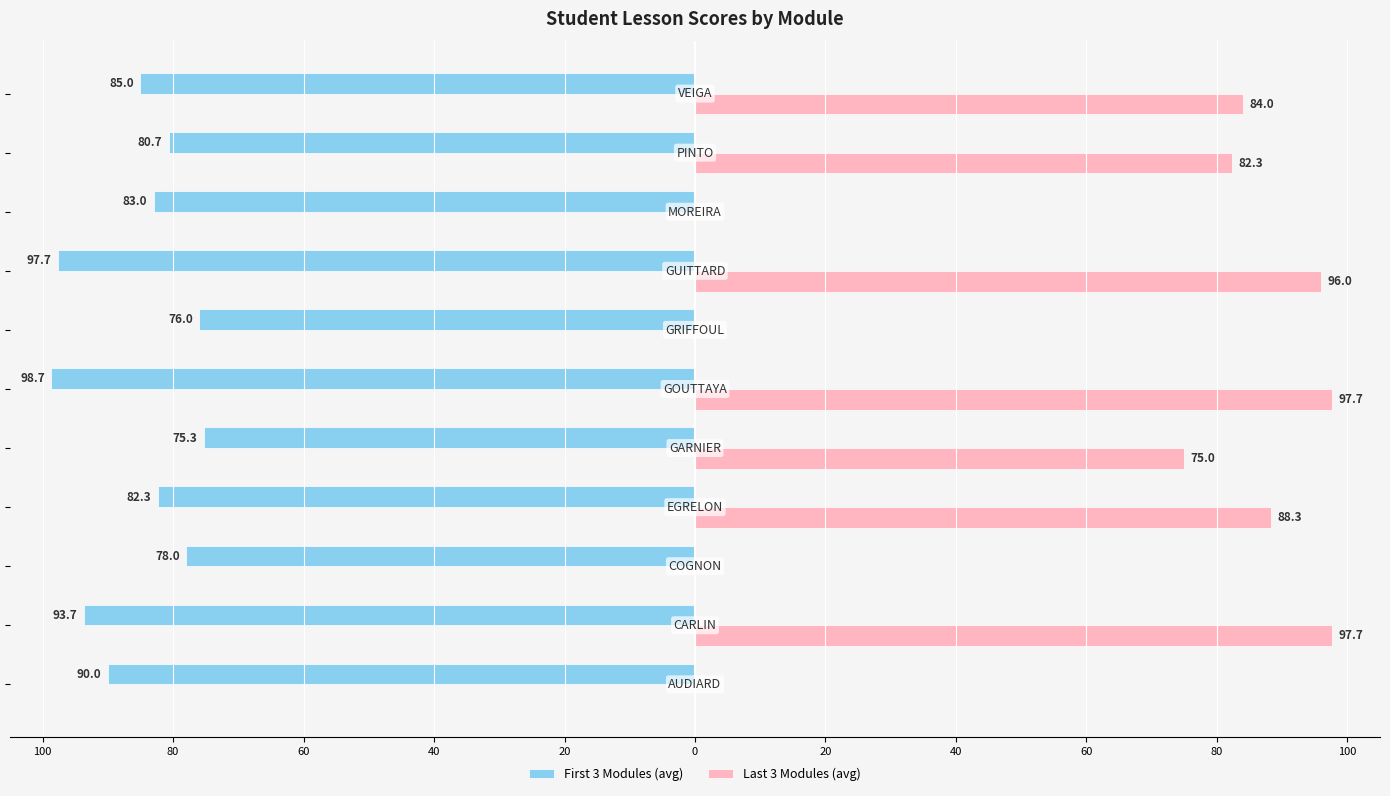

What are all the series names shown in the legend?

First 3 Modules (avg), Last 3 Modules (avg)